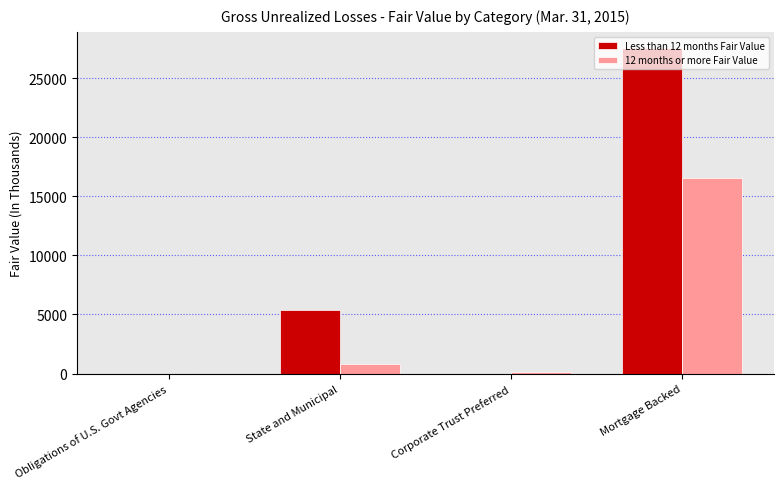

At which category is the sum across all series the highest?

Mortgage Backed